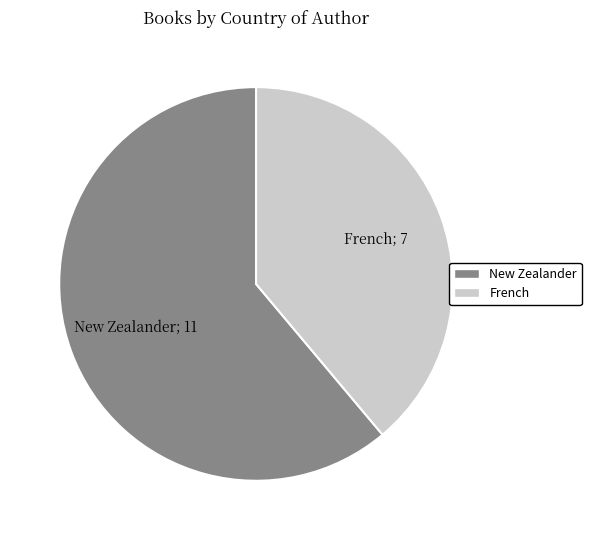

Is it true that French is 52% of the pie?

False